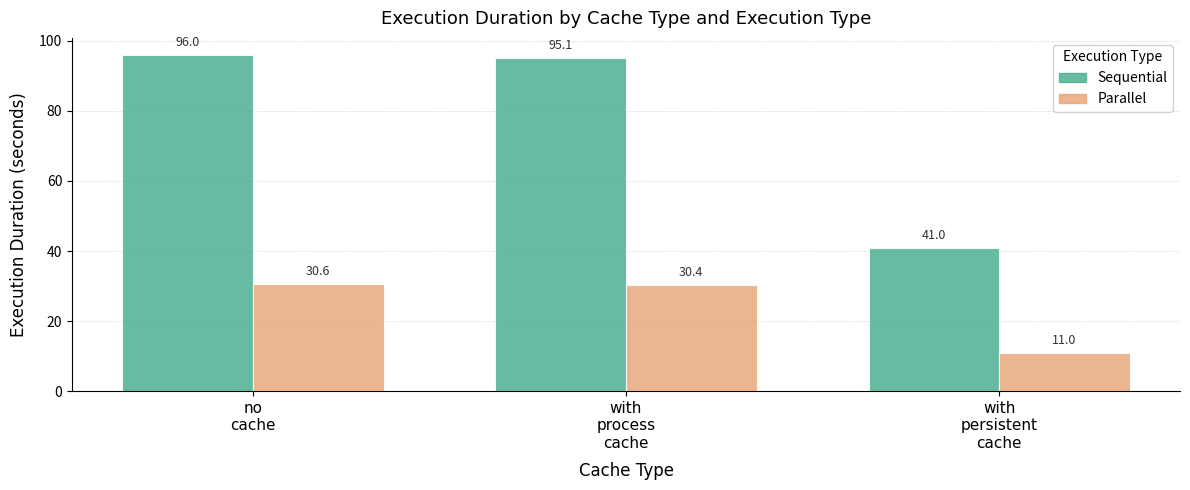

Which label corresponds to the largest value in the chart?

no
cache